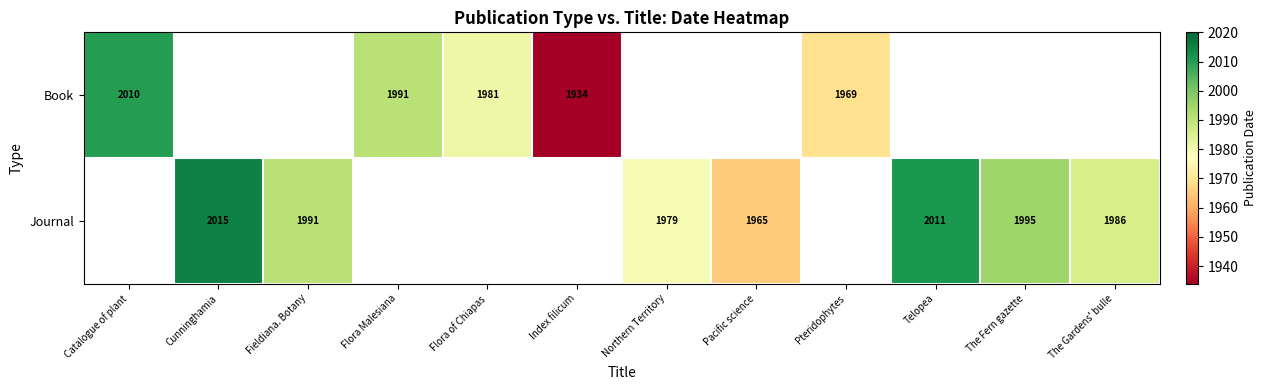

The Book series shows 807 at Flora Malesiana. True or false?

False